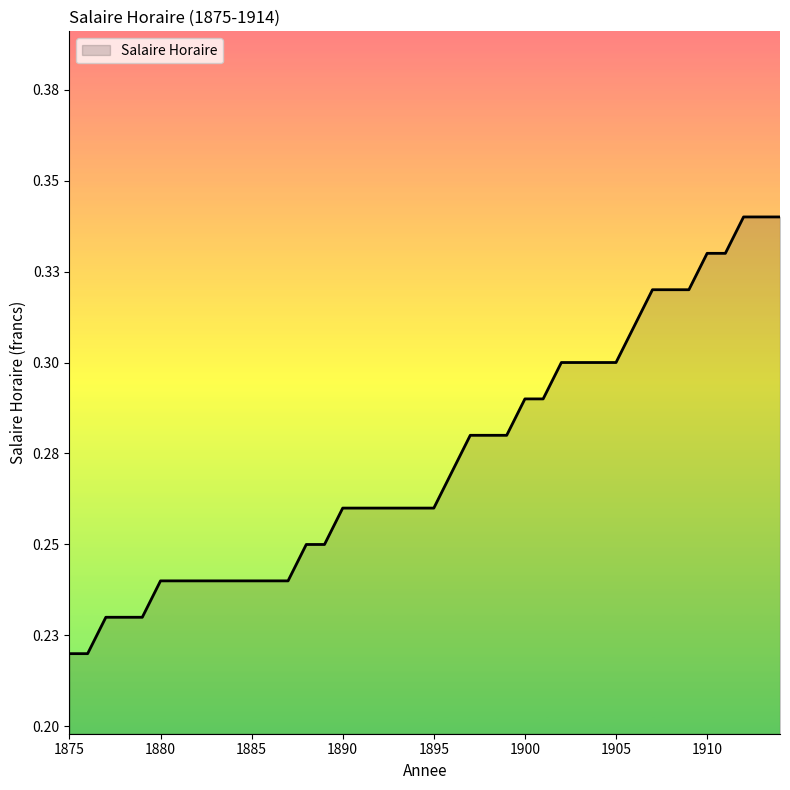

At which label is the value closest to 0?

1875